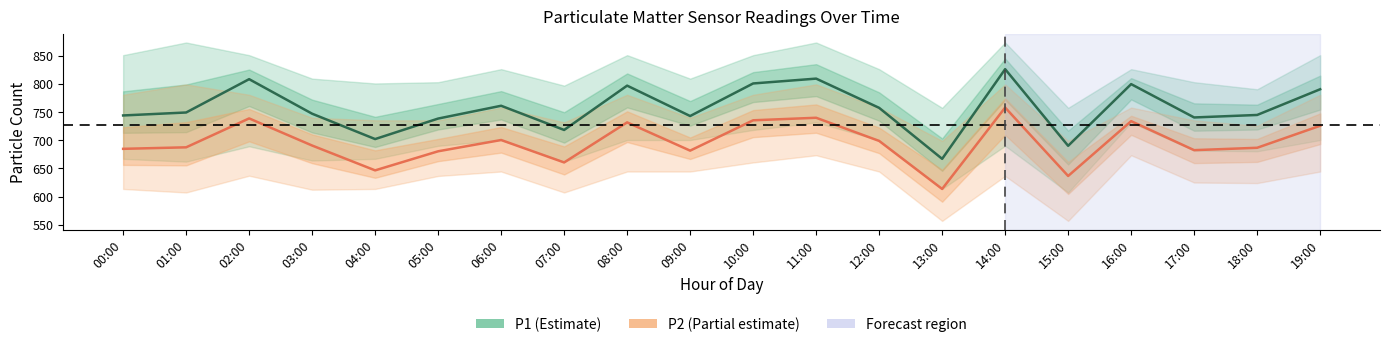

At which label does P1 reach its minimum?

13:00